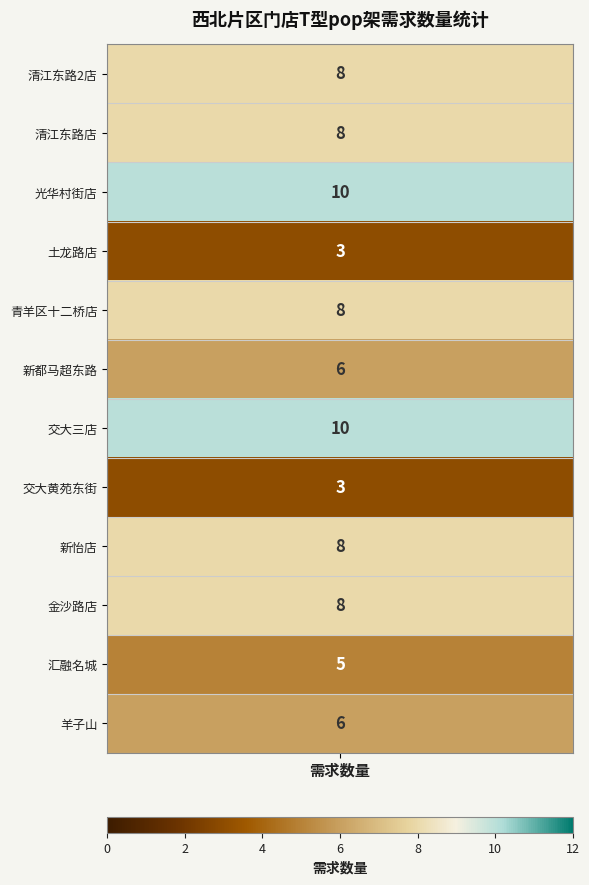

How many values exceed 8?

2